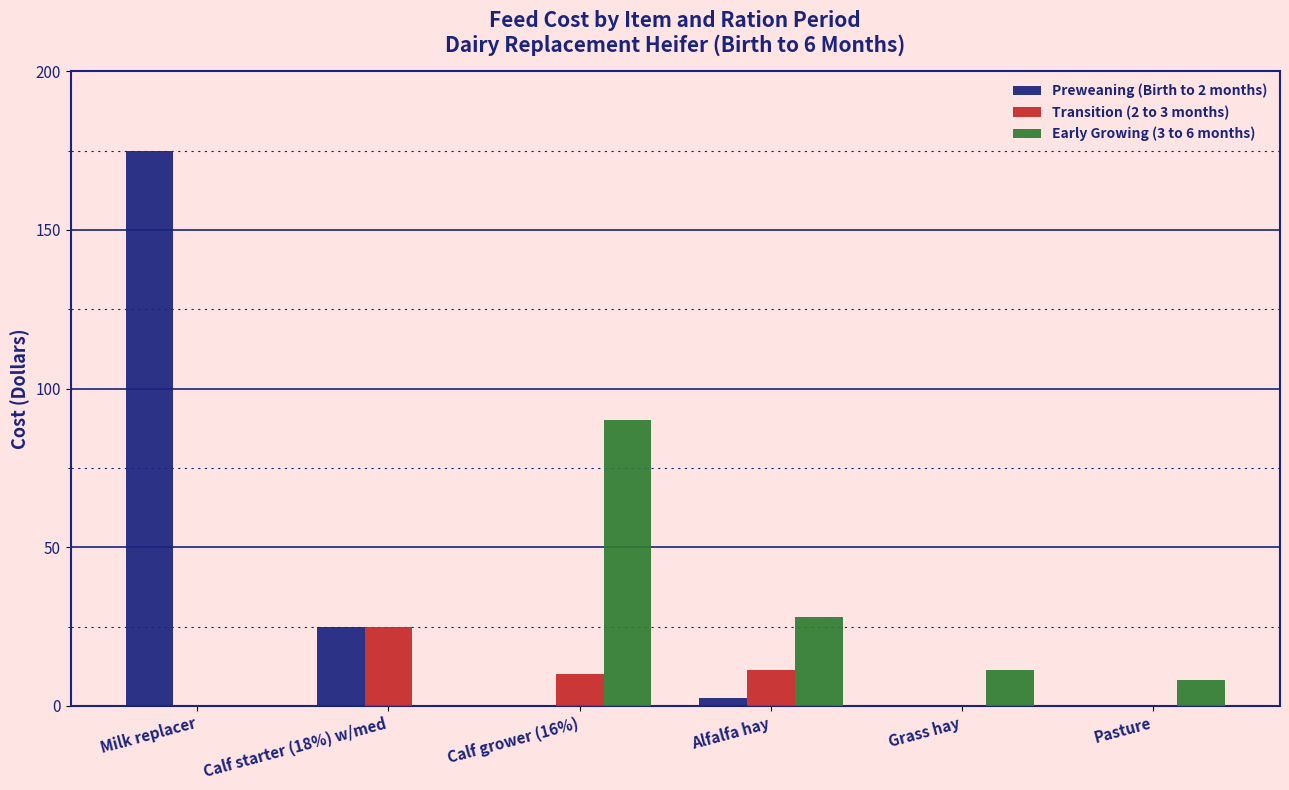

The value of Preweaning (Birth to 2 months) at Calf grower (16%) is 0.0. True or false?

True